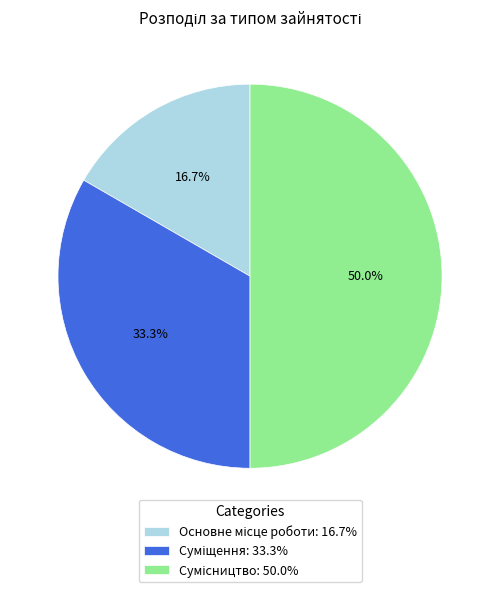

Combined, do Сумісництво and Основне місце роботи account for over 50%?

Yes